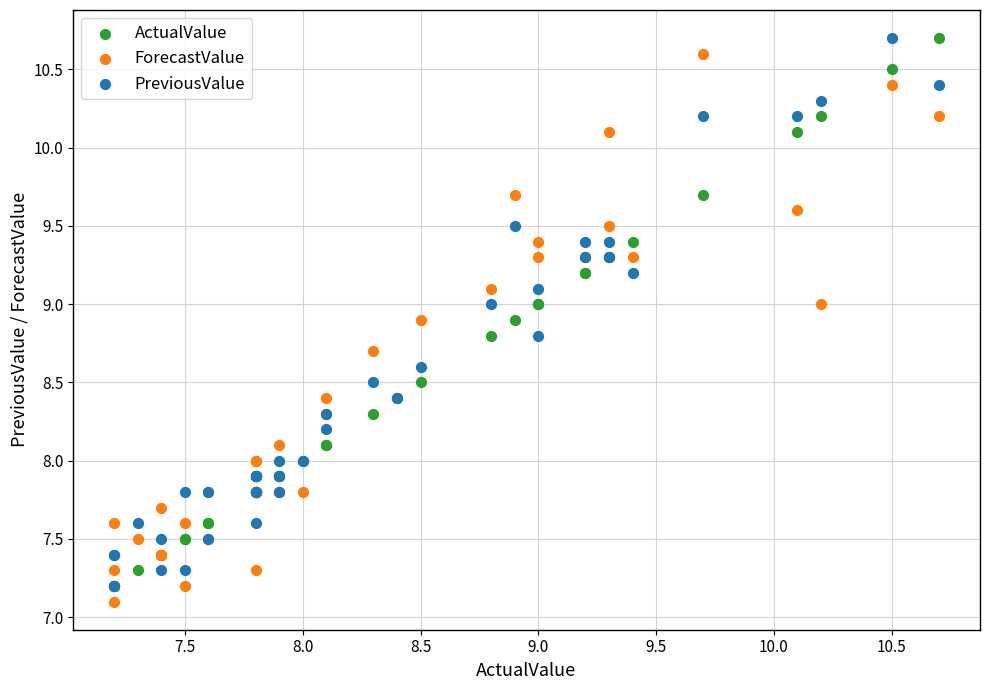

What are all the series names shown in the legend?

ActualValue, ForecastValue, PreviousValue